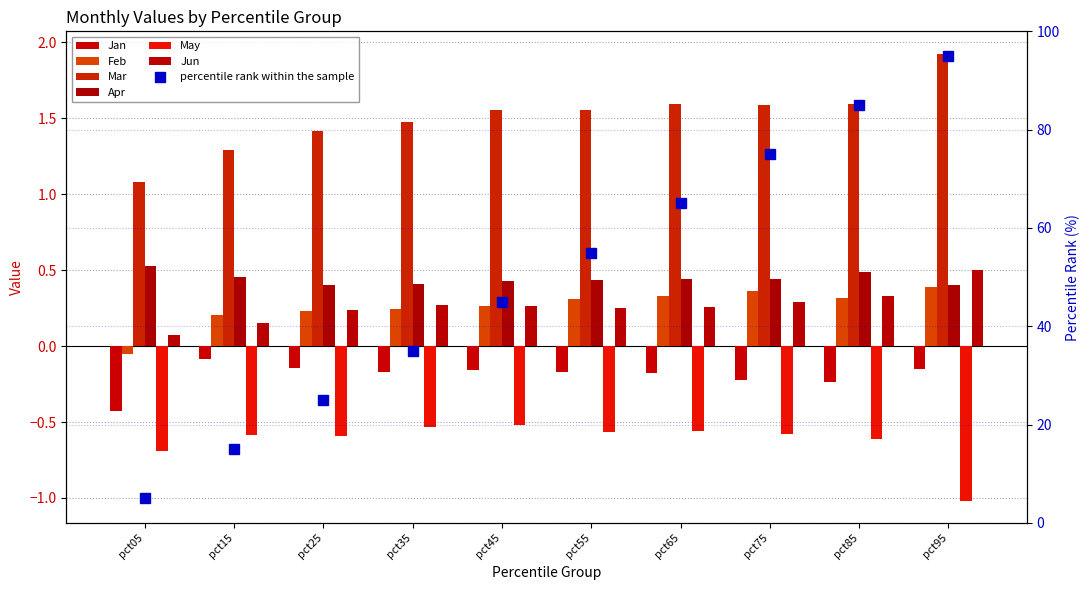

Which series changed the most between pct05 and pct75?

Mar